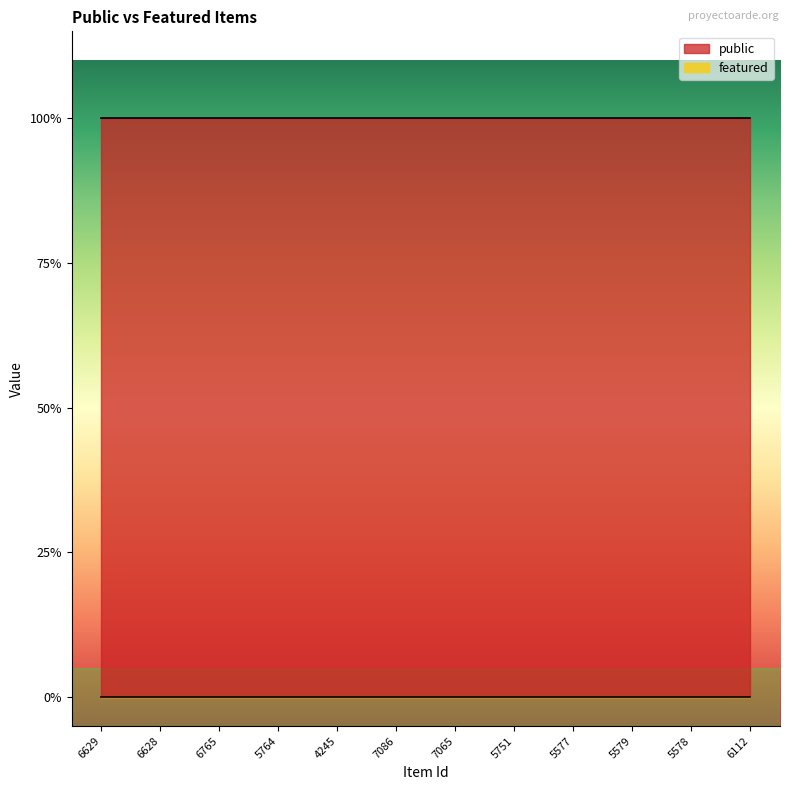

Reading left to right, extract all data points from this chart.

public: 6629=1	6628=1	6765=1	5764=1	4245=1	7086=1	7065=1	5751=1	5577=1	5579=1	5578=1	6112=1
featured: 6629=0	6628=0	6765=0	5764=0	4245=0	7086=0	7065=0	5751=0	5577=0	5579=0	5578=0	6112=0